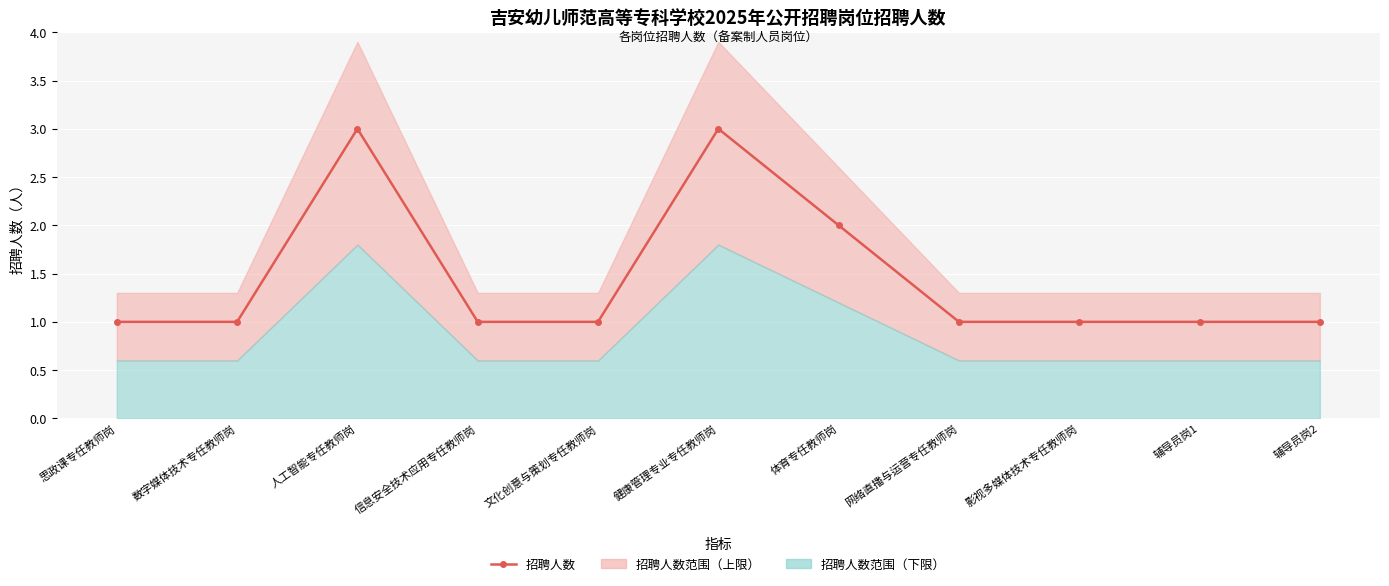

List the labels in order of value, smallest first.

思政课专任教师岗, 数字媒体技术专任教师岗, 信息安全技术应用专任教师岗, 文化创意与策划专任教师岗, 网络直播与运营专任教师岗, 影视多媒体技术专任教师岗, 辅导员岗1, 辅导员岗2, 体育专任教师岗, 人工智能专任教师岗, 健康管理专业专任教师岗